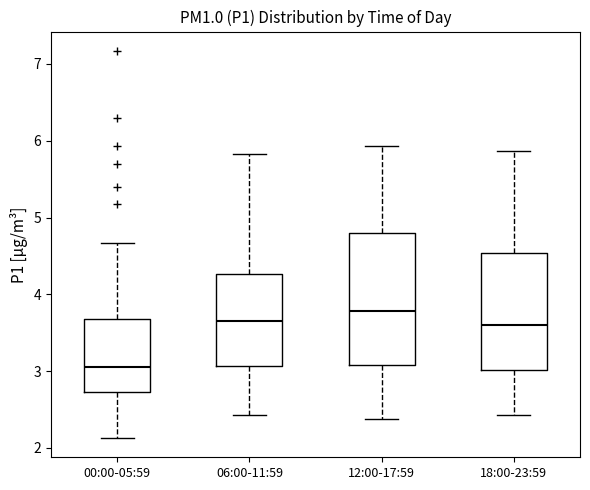

Comparing the boxes themselves (not the whiskers), which one is the tallest?

12:00-17:59